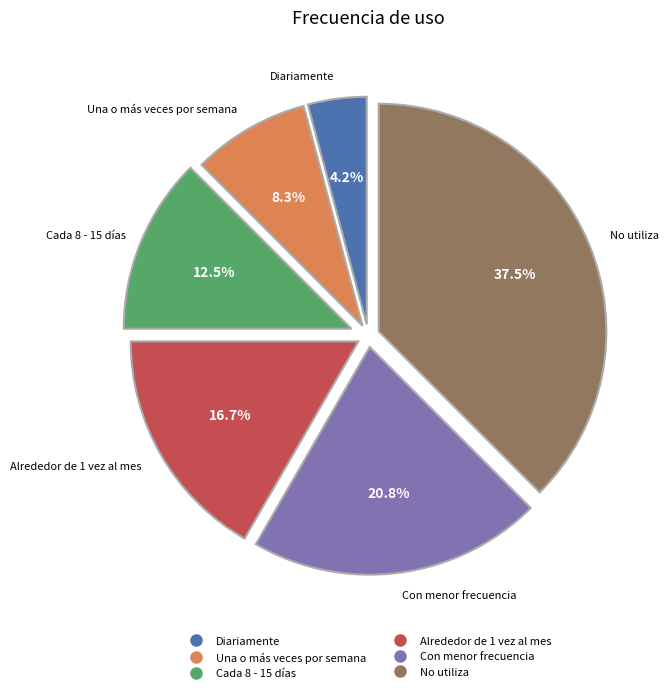

To the nearest percent, what is the difference between the largest and smallest slice percentages?

33%